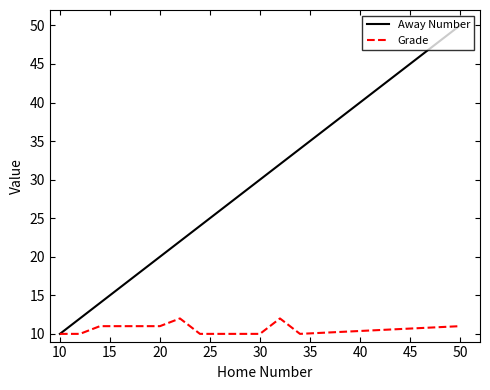

What is the difference between the maximum and minimum values in the Grade series?

2